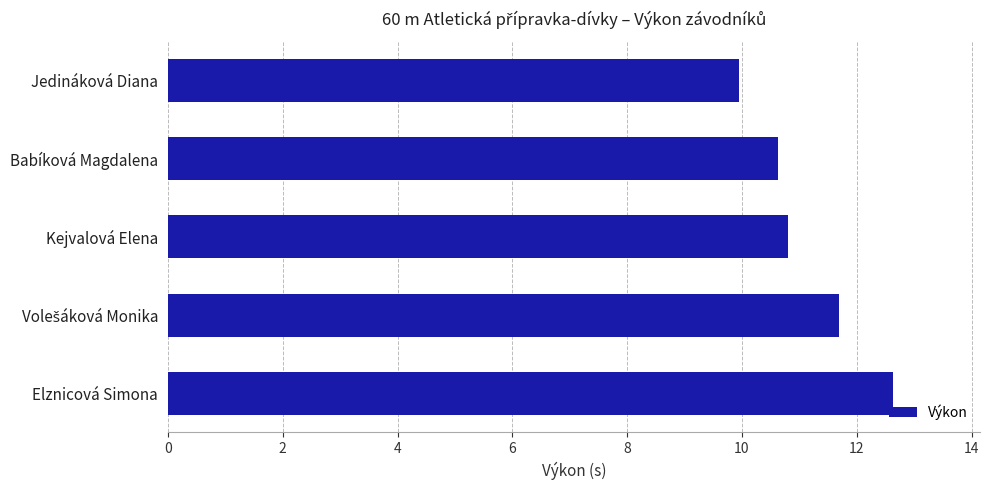

What is the change in value from Kejvalová Elena to Elznicová Simona?

+1.8